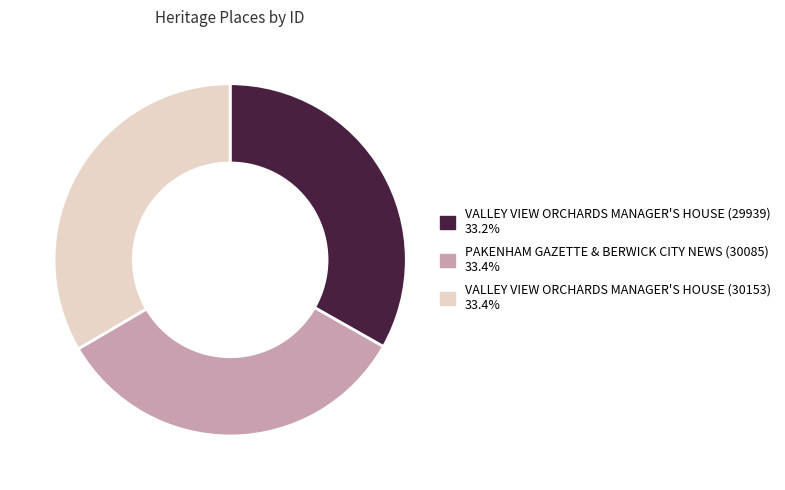

Is there any slice that represents more than half of the pie?

No